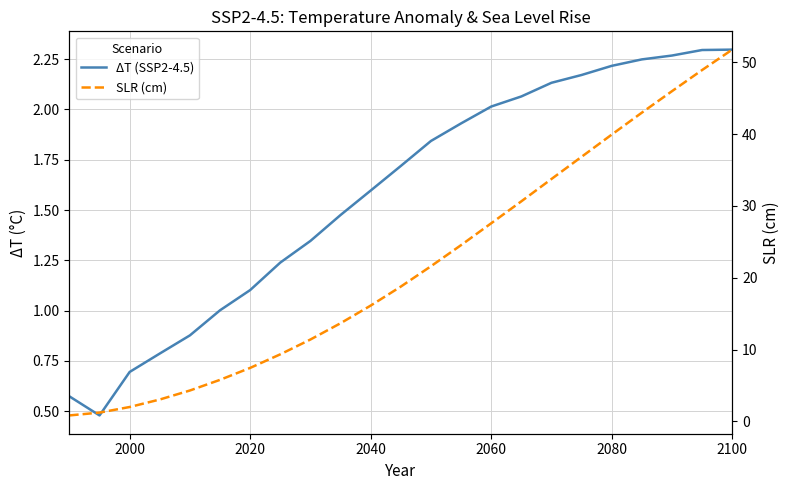

What is the greatest value displayed?

51.8